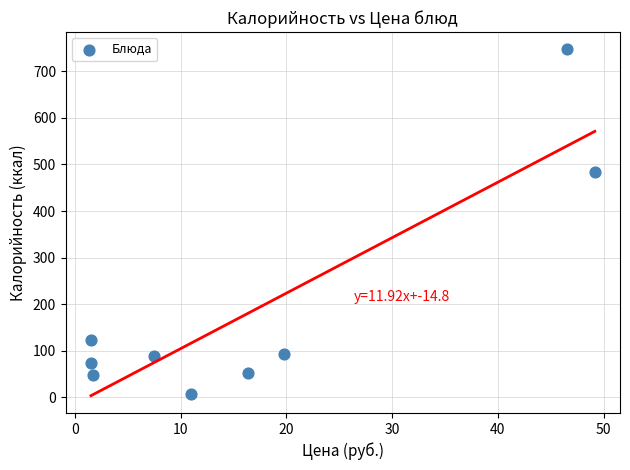

What is the average Y value?

190.6